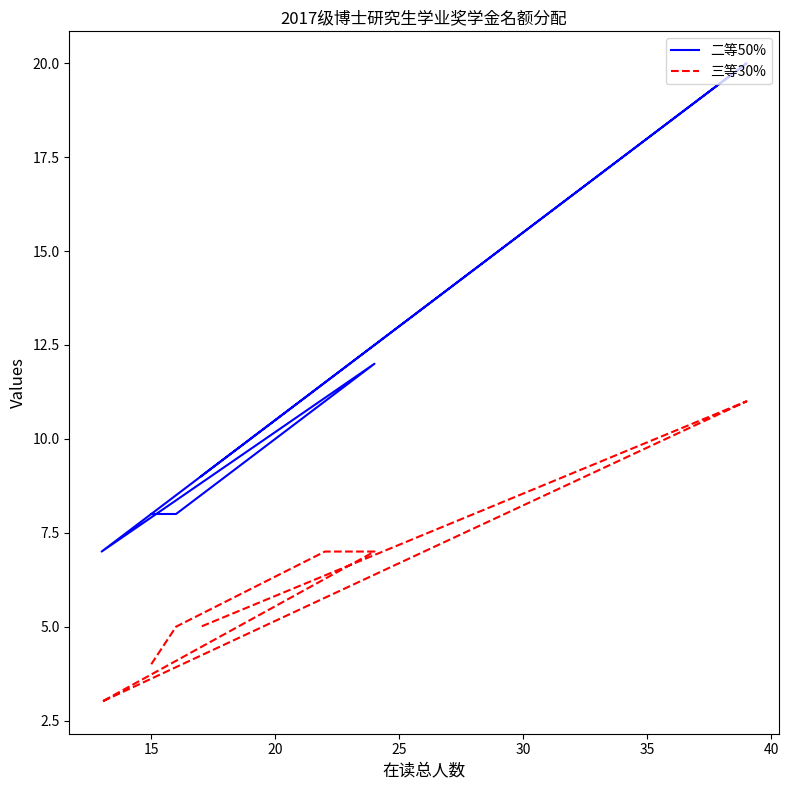

What is the maximum value for 二等50%?

20